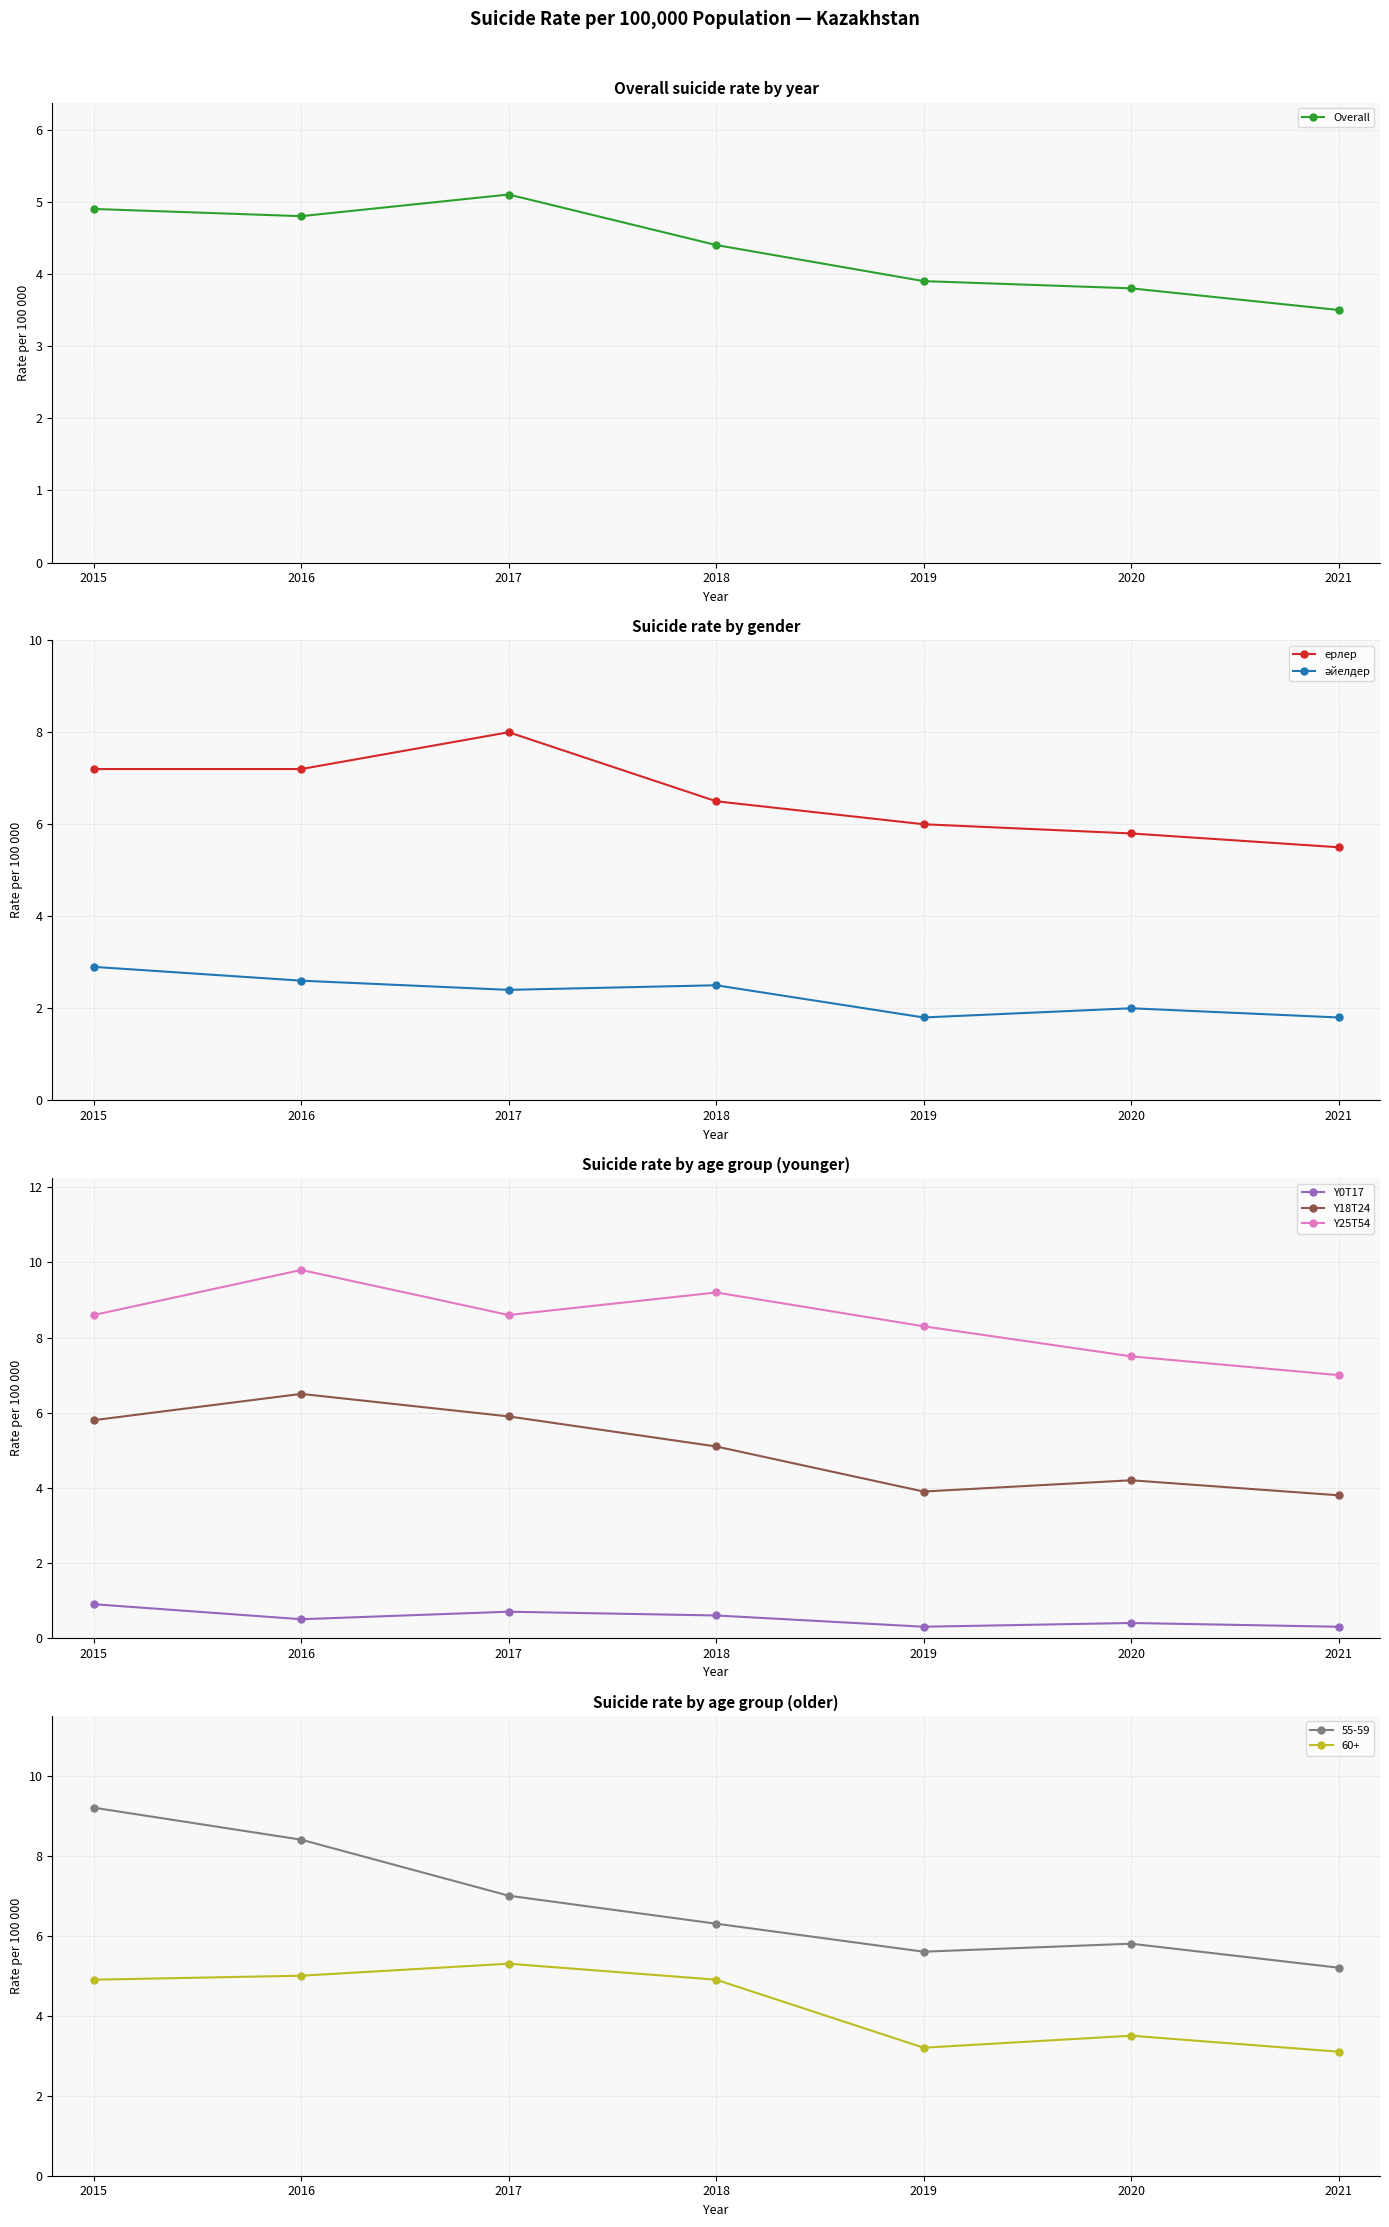

Is it true that Y0T17 equals 0.5 at 2016?

True